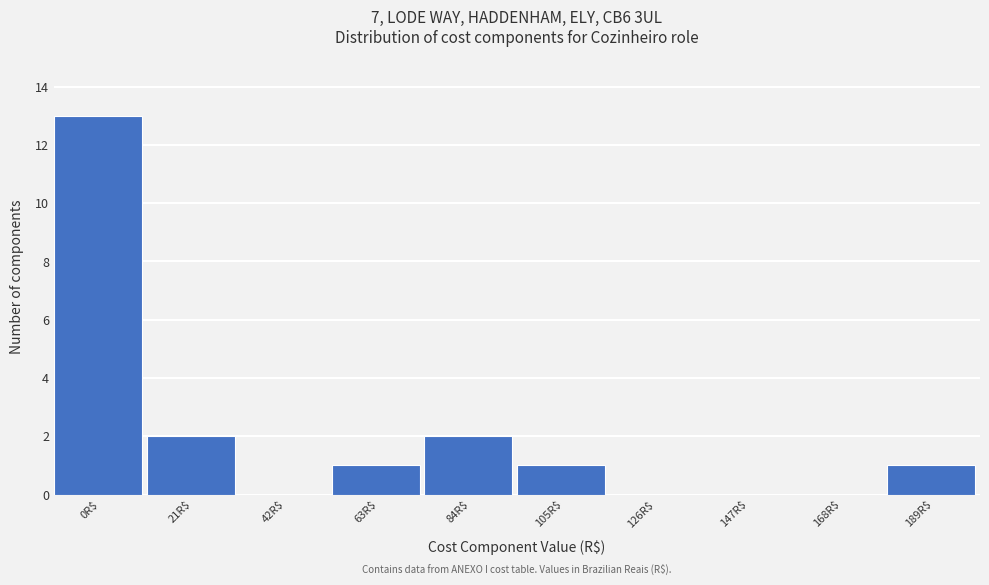

Which category has the highest value across all series?

0R$